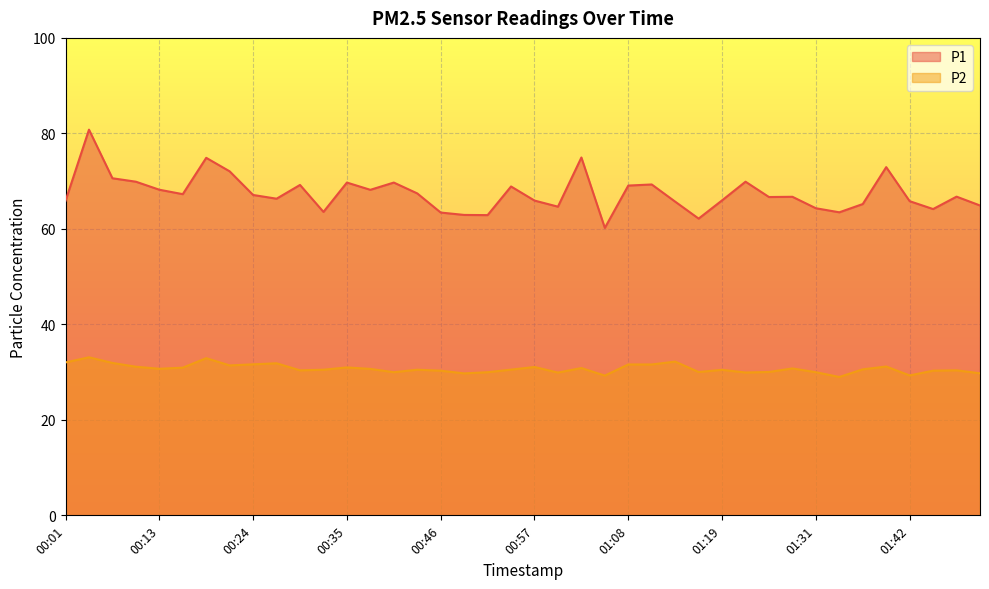

True or false: P2 has a value of 31.9 at 00:07.

True